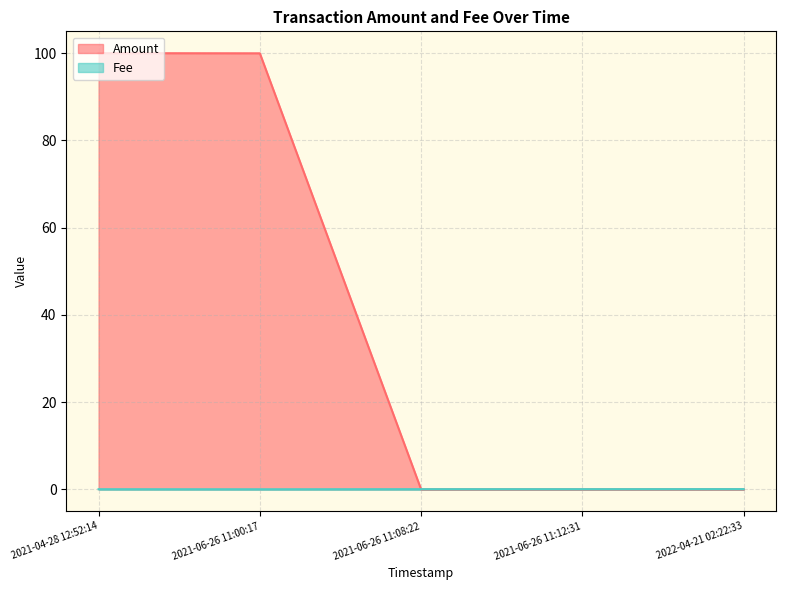

True or false: Fee has more than 1 points higher than both neighbors.

False